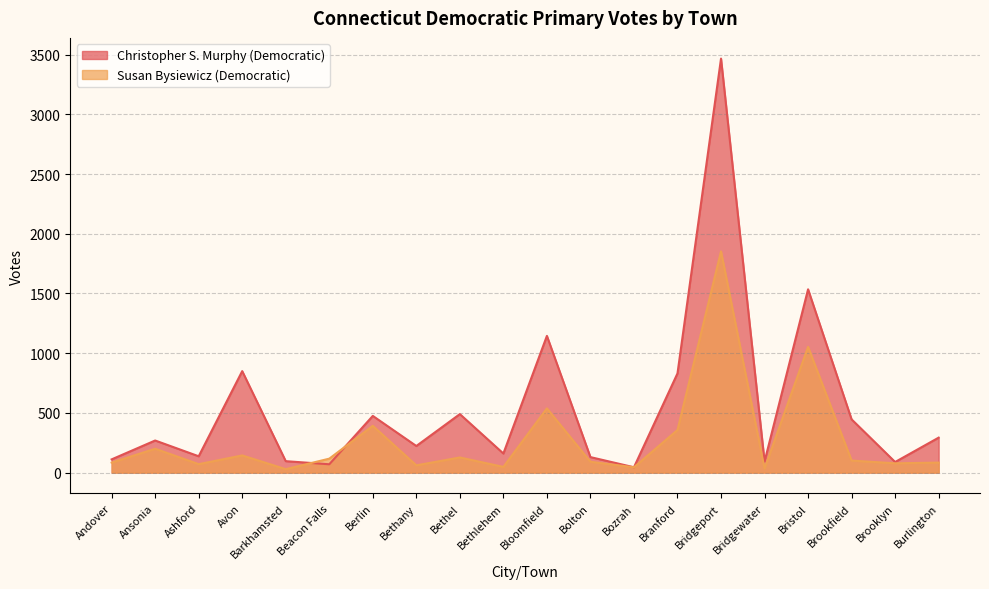

The value of Susan Bysiewicz (Democratic) at Bethany is 61. True or false?

True